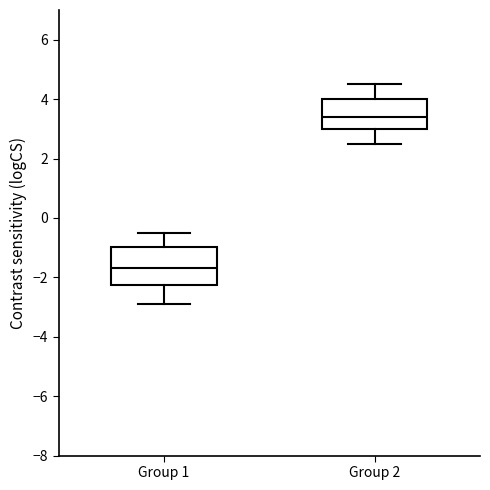

Where is the upper edge of the box for Group 1 on the y-axis? The values are not printed on the chart, so give them approximately, as read against the axis.

-1.0